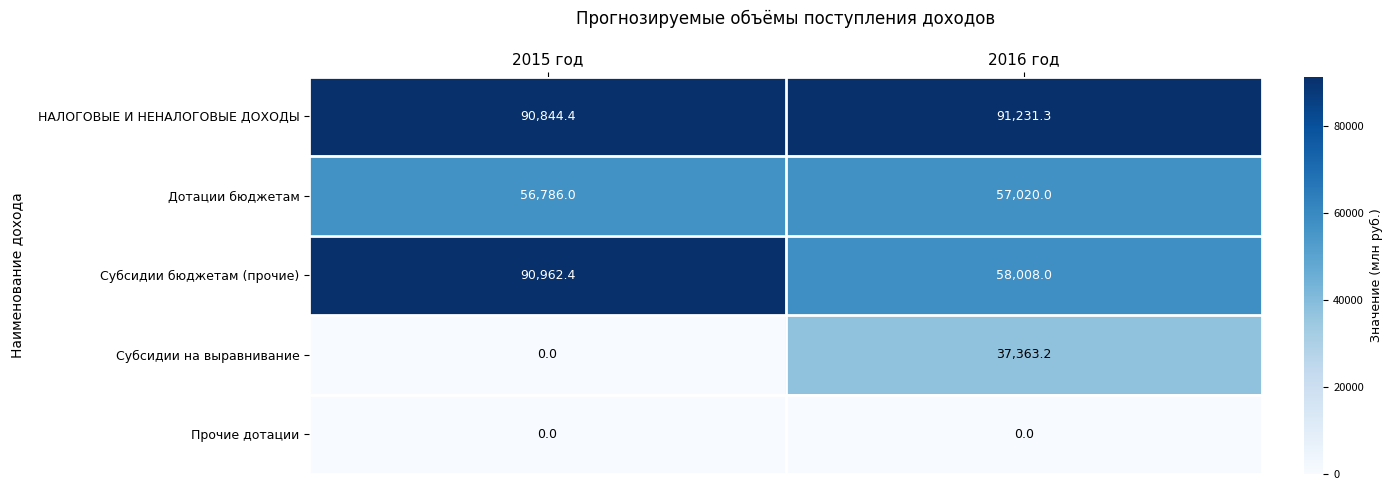

What is the spread (max minus min) of values at 2016 год?

91231.3